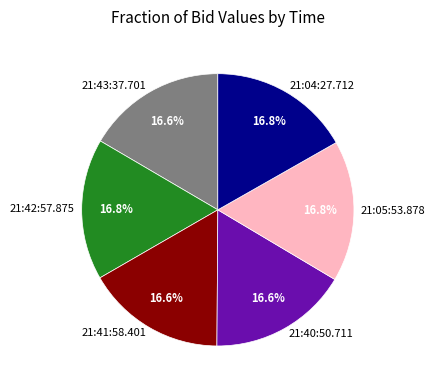

True or false: 21:42:57.875 accounts for 17% of the total.

True